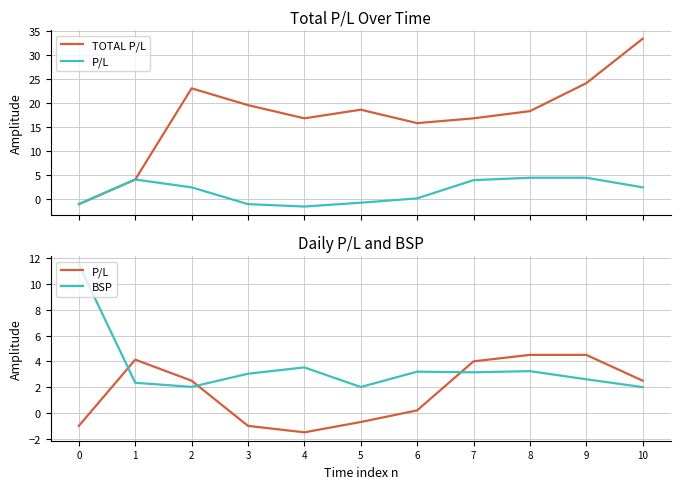

What is the total value across all series at 10?

38.0